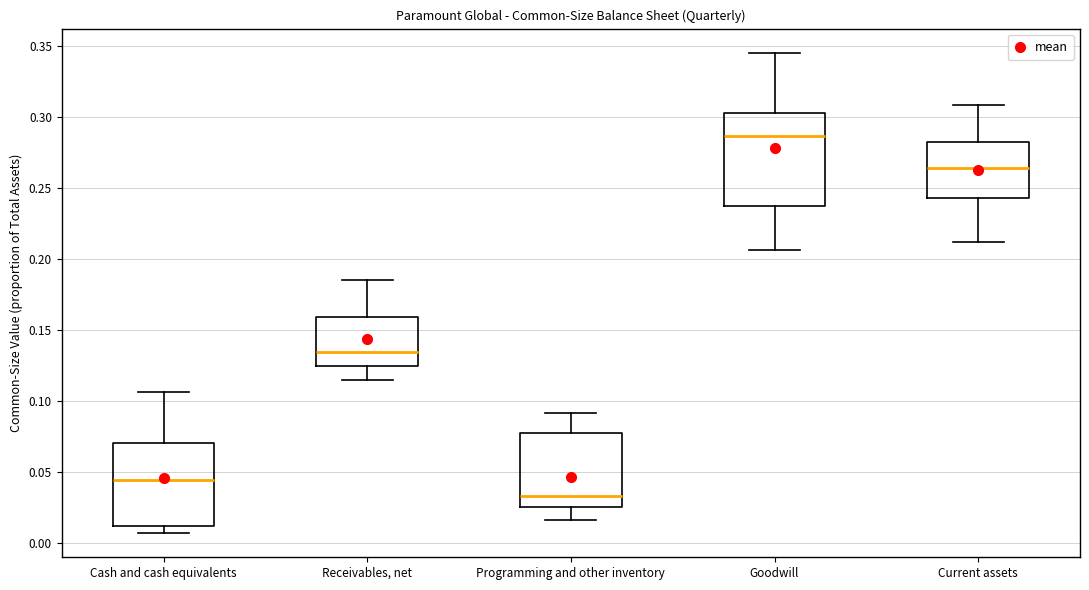

Reading left to right, read every box against the y-axis: the position of its median line, the range the box covers, and the ends of its whiskers. The values are not printed on the chart, so give them approximately, as read against the axis.

Cash and cash equivalents: median 0.045, box 0.010 to 0.070, whiskers 0.005 to 0.105
Receivables, net: median 0.135, box 0.125 to 0.160, whiskers 0.115 to 0.185
Programming and other inventory: median 0.035, box 0.025 to 0.075, whiskers 0.015 to 0.090
Goodwill: median 0.285, box 0.240 to 0.305, whiskers 0.205 to 0.345
Current assets: median 0.265, box 0.245 to 0.285, whiskers 0.210 to 0.310